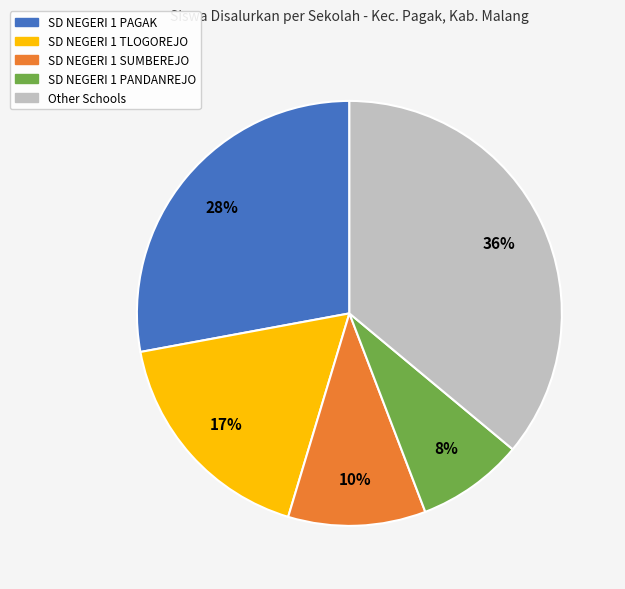

Count the number of slices in the pie.

5